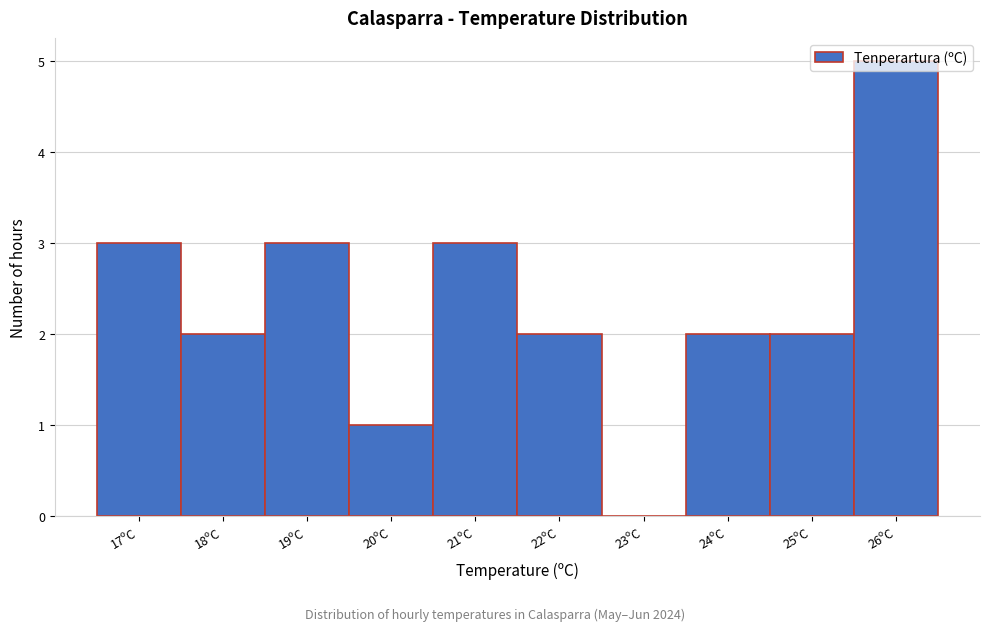

What value does the data have at 19ºC?

3